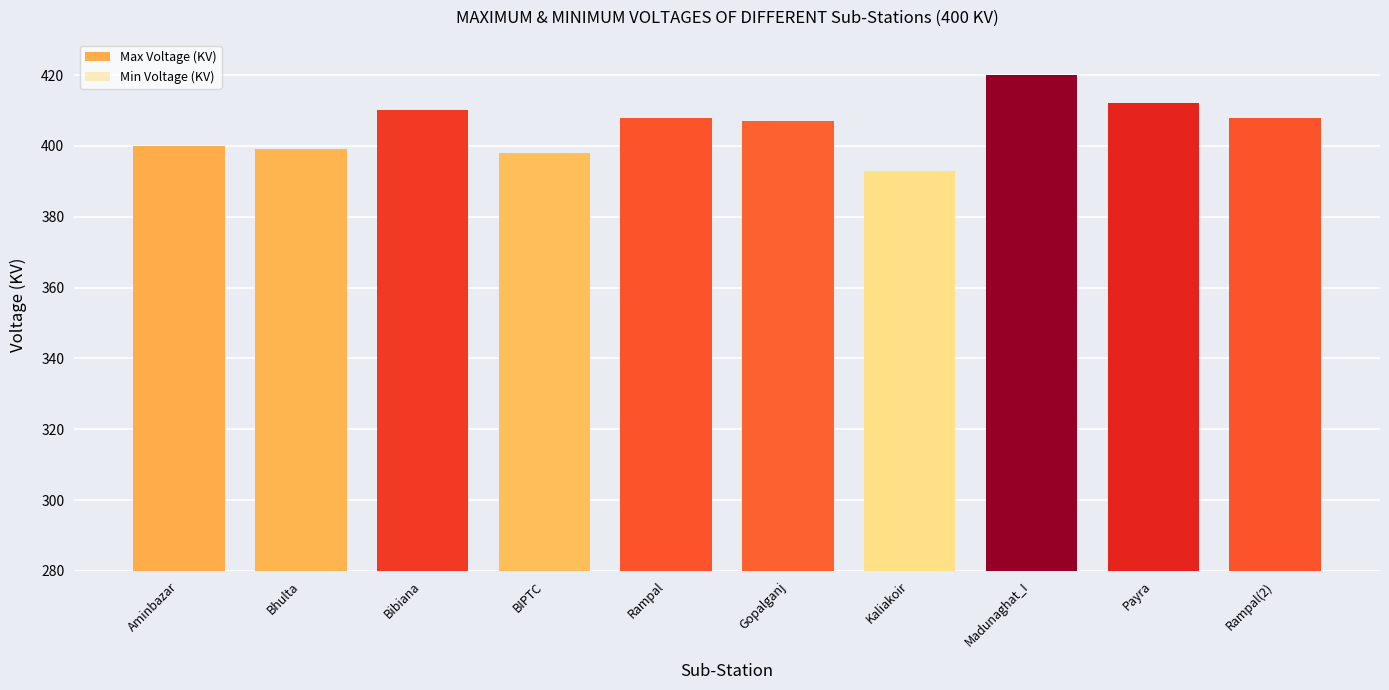

Reading left to right, extract all data points from this chart.

Max Voltage (KV): Aminbazar=400	Bhulta=399	Bibiana=410	BIPTC=398	Rampal=408	Gopalganj=407	Kaliakoir=393	Madunaghat_I=420	Payra=412	Rampal(2)=408
Min Voltage (KV): Aminbazar=390	Bhulta=392	Bibiana=404	BIPTC=386	Rampal=400	Gopalganj=398	Kaliakoir=293	Madunaghat_I=388	Payra=407	Rampal(2)=400